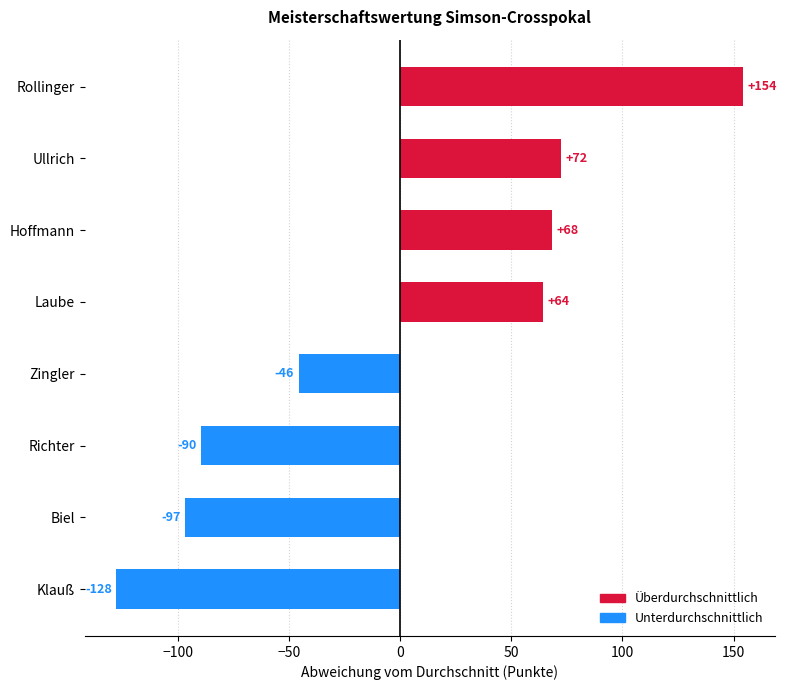

How many values are below zero?

4